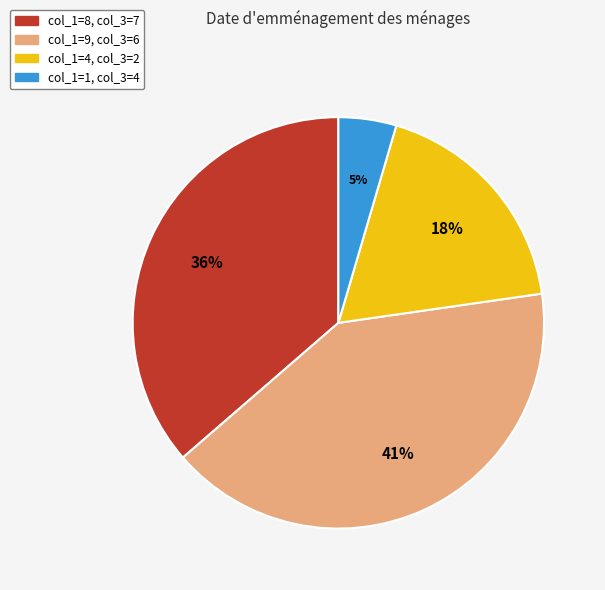

Is there any slice that represents more than half of the pie?

No